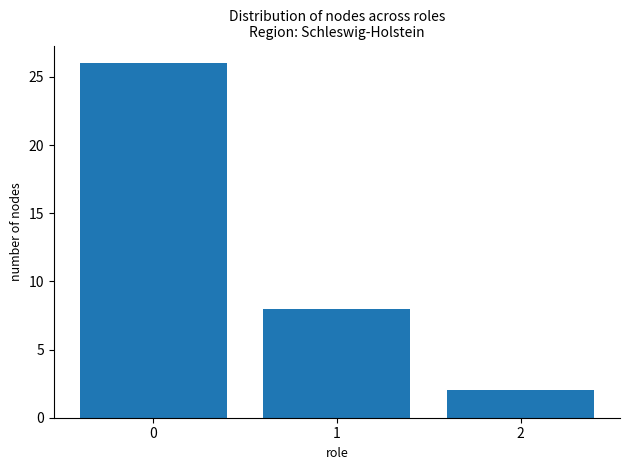

What is the sum of all values?

36